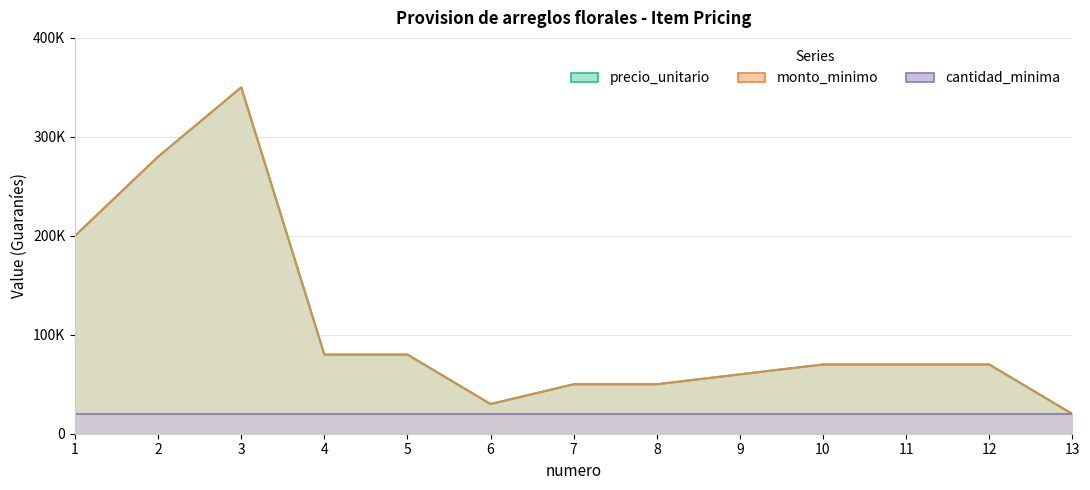

Rank the categories by monto_minimo value from highest to lowest.

3, 2, 1, 4, 5, 10, 11, 12, 9, 7, 8, 6, 13